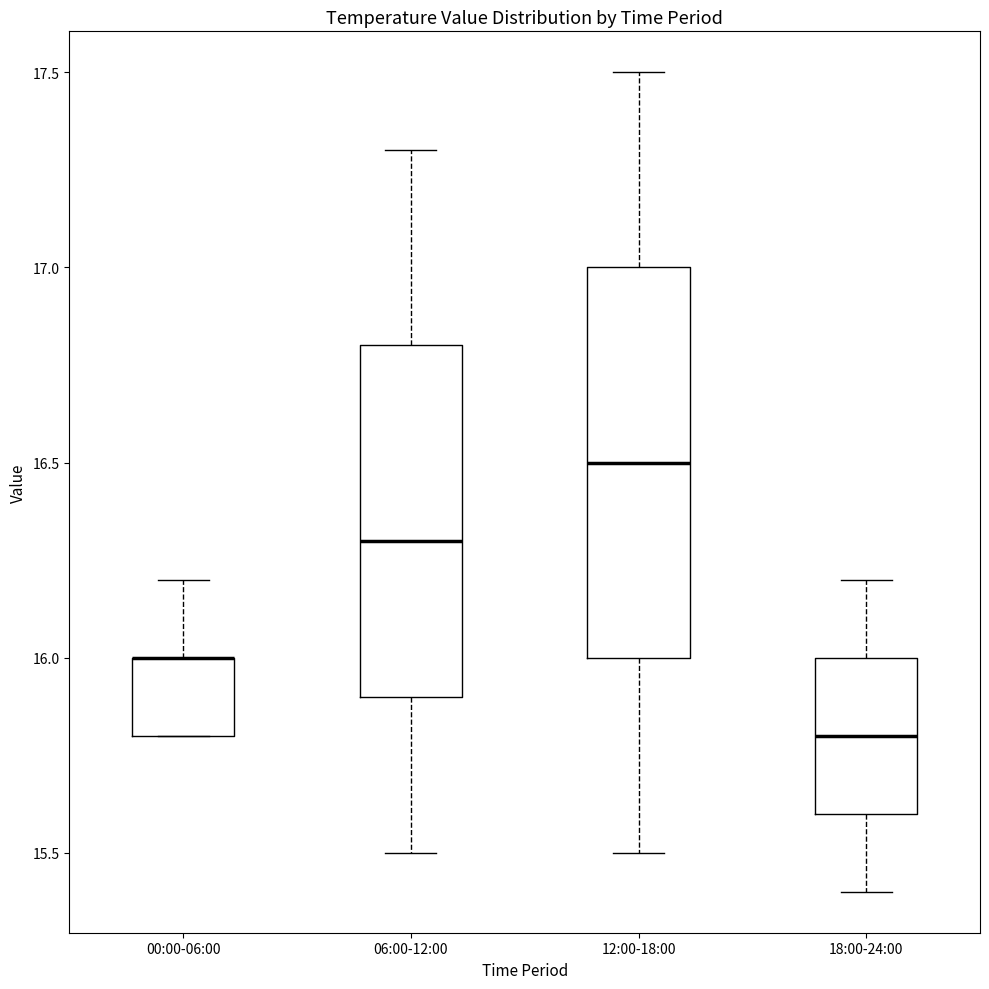

Comparing the boxes themselves (not the whiskers), which one is the tallest?

12:00-18:00